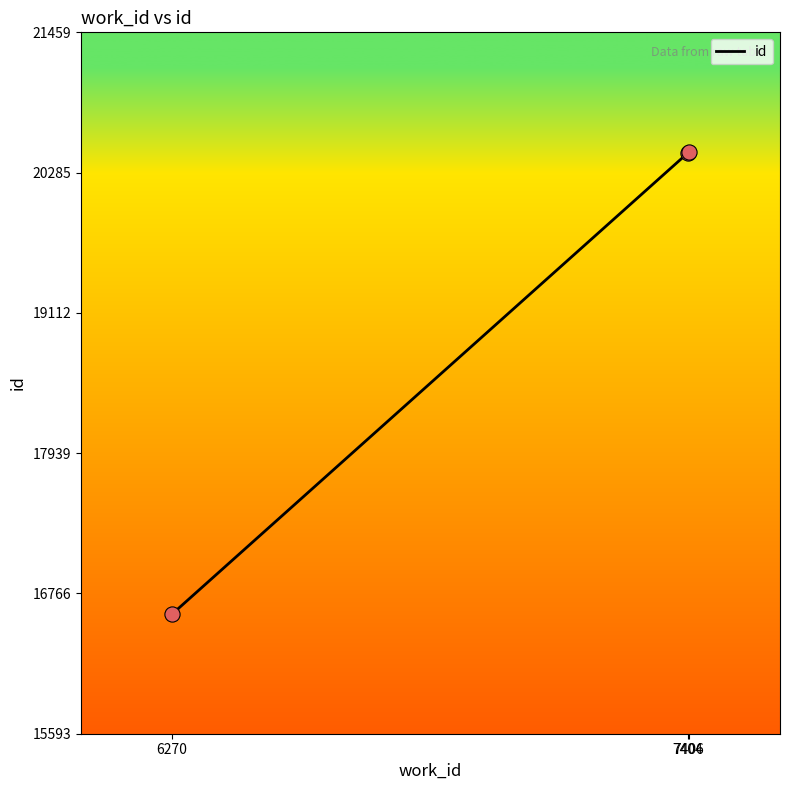

Which has a higher value, 6270 or 7404?

7404